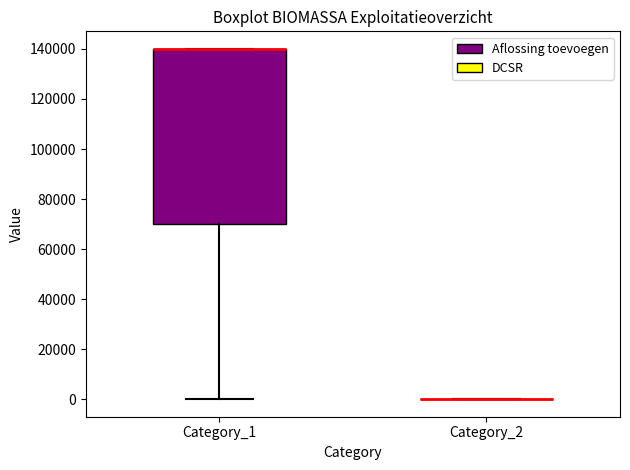

Which box is the tallest, from its lower edge to its upper edge?

Category_1